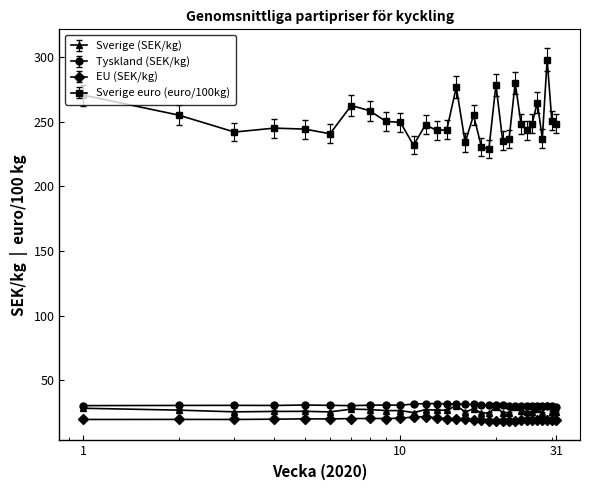

True or false: Sverige (SEK/kg) has more than 0 interior local peaks.

True